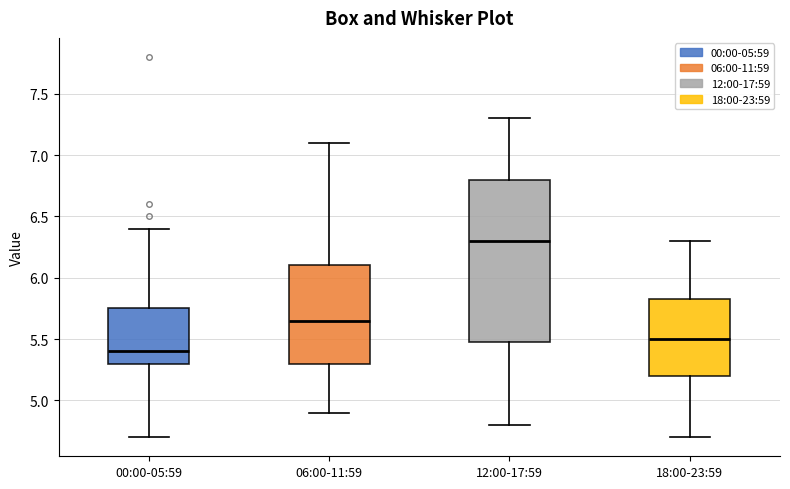

Comparing the boxes themselves (not the whiskers), which one is the tallest?

12:00-17:59